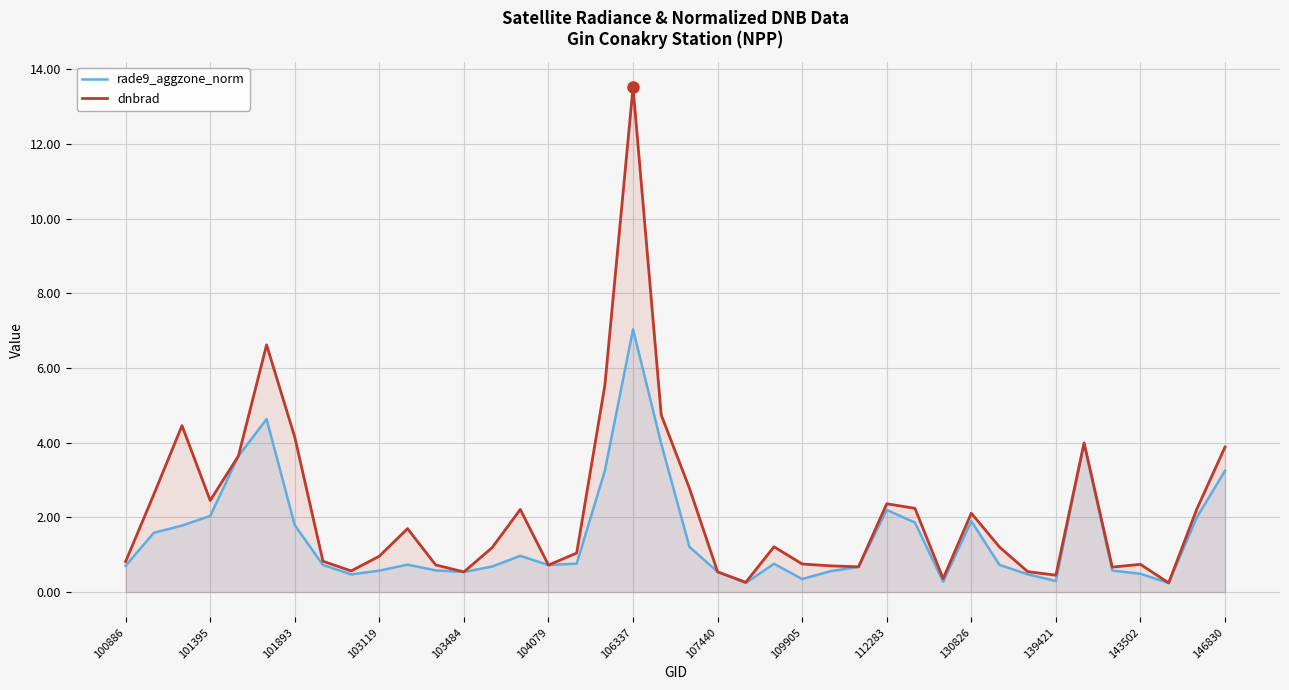

Read the rade9_aggzone_norm value at 25.

0.6